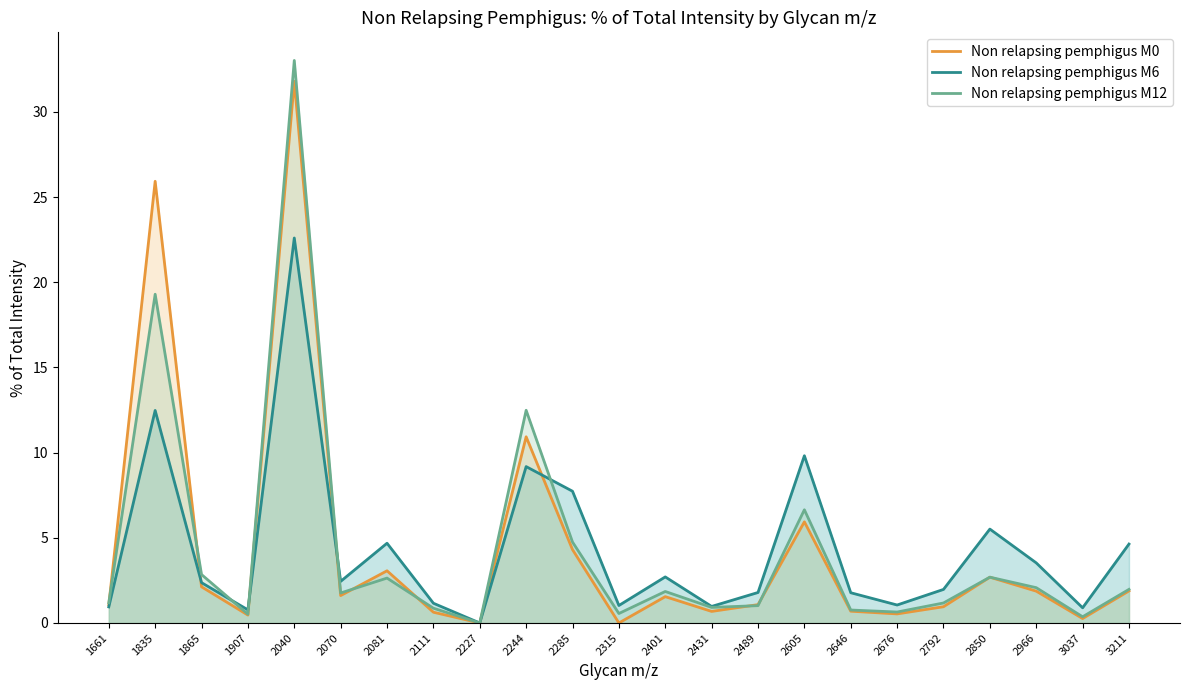

At how many categories does at least one series exceed 28?

1